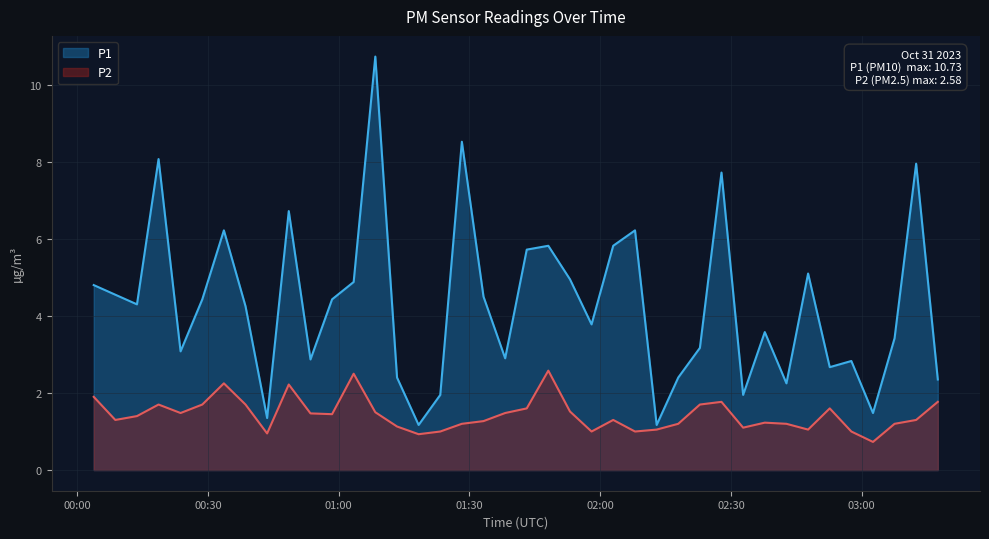

What is the difference between the maximum and minimum values in the P1 series?

9.6